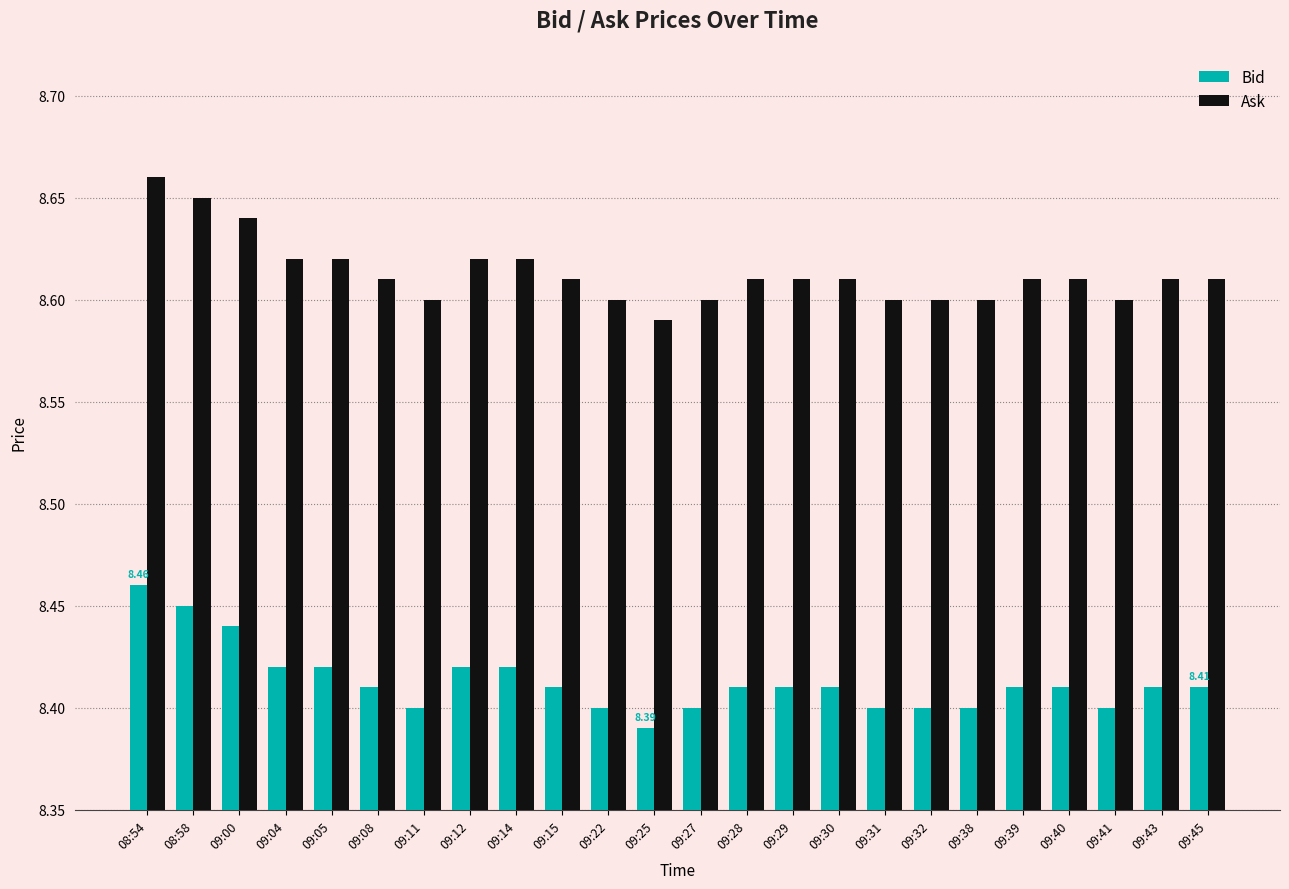

List the series in order of their overall mean, highest first.

Ask, Bid